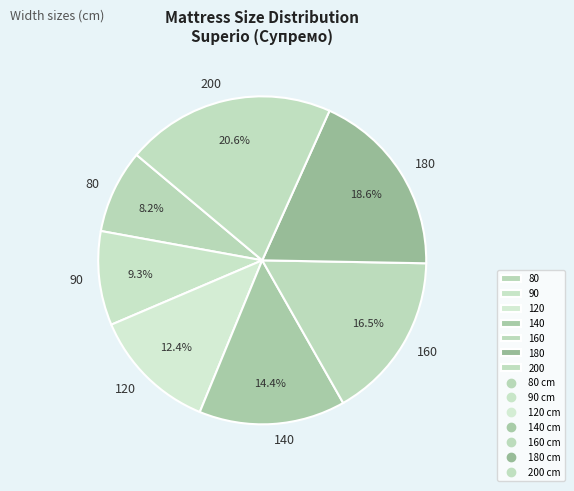

True or false: 200 accounts for 32% of the total.

False